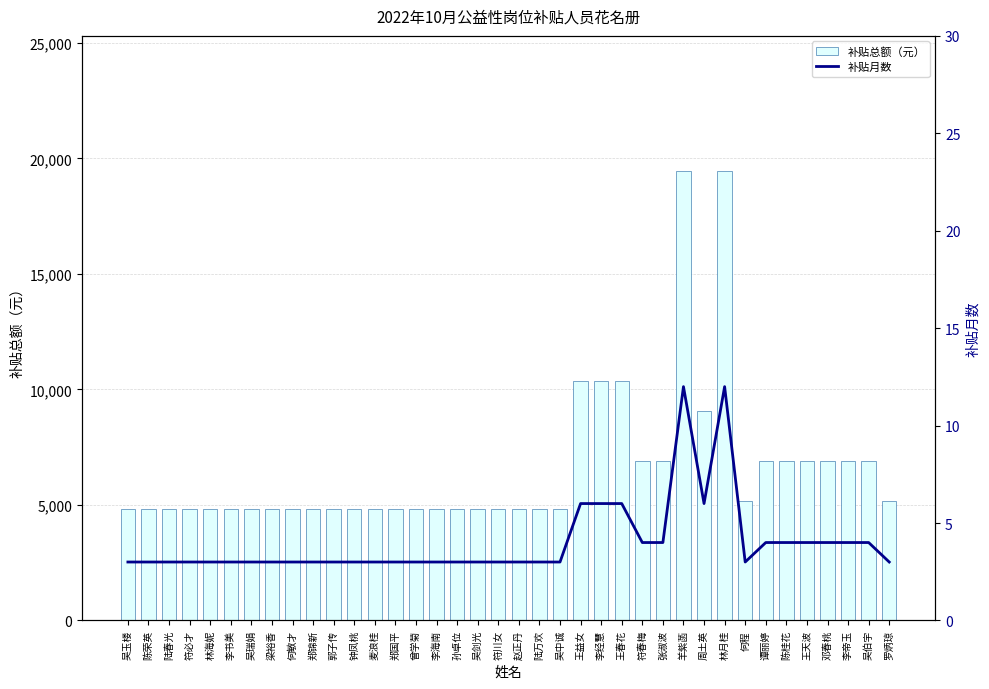

How many 补贴月数 values are between 3 and 4?

32